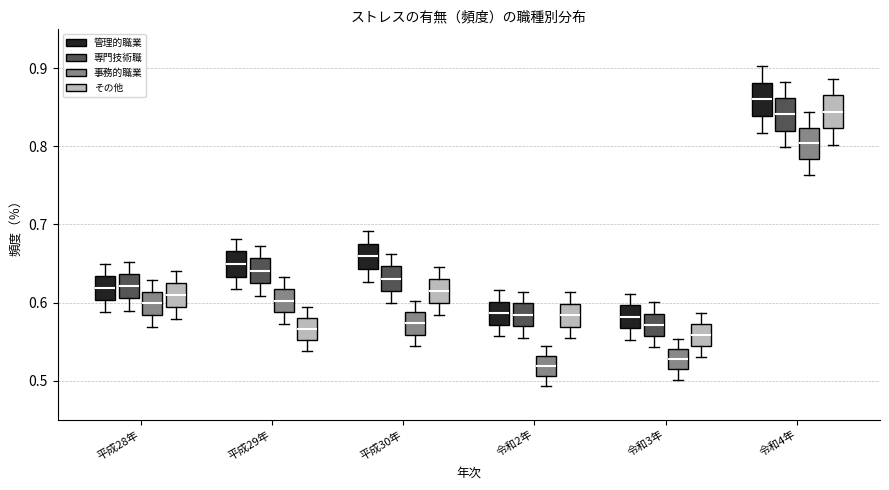

Reading left to right, read every box against the y-axis: the position of its median line, the range the box covers, and the ends of its whiskers. The values are not printed on the chart, so give them approximately, as read against the axis.

平成28年 (管理的職業): median 0.62, box 0.60 to 0.63, whiskers 0.59 to 0.65
平成28年 (専門技術職): median 0.62, box 0.61 to 0.64, whiskers 0.59 to 0.65
平成28年 (事務的職業): median 0.60, box 0.58 to 0.61, whiskers 0.57 to 0.63
平成28年 (その他): median 0.61, box 0.59 to 0.63, whiskers 0.58 to 0.64
平成29年 (管理的職業): median 0.65, box 0.63 to 0.67, whiskers 0.62 to 0.68
平成29年 (専門技術職): median 0.64, box 0.62 to 0.66, whiskers 0.61 to 0.67
平成29年 (事務的職業): median 0.60, box 0.59 to 0.62, whiskers 0.57 to 0.63
平成29年 (その他): median 0.57, box 0.55 to 0.58, whiskers 0.54 to 0.59
平成30年 (管理的職業): median 0.66, box 0.64 to 0.68, whiskers 0.63 to 0.69
平成30年 (専門技術職): median 0.63, box 0.62 to 0.65, whiskers 0.60 to 0.66
平成30年 (事務的職業): median 0.57, box 0.56 to 0.59, whiskers 0.54 to 0.60
平成30年 (その他): median 0.62, box 0.60 to 0.63, whiskers 0.58 to 0.65
令和2年 (管理的職業): median 0.59, box 0.57 to 0.60, whiskers 0.56 to 0.62
令和2年 (専門技術職): median 0.58, box 0.57 to 0.60, whiskers 0.56 to 0.61
令和2年 (事務的職業): median 0.52, box 0.51 to 0.53, whiskers 0.49 to 0.54
令和2年 (その他): median 0.58, box 0.57 to 0.60, whiskers 0.55 to 0.61
令和3年 (管理的職業): median 0.58, box 0.57 to 0.60, whiskers 0.55 to 0.61
令和3年 (専門技術職): median 0.57, box 0.56 to 0.59, whiskers 0.54 to 0.60
令和3年 (事務的職業): median 0.53, box 0.51 to 0.54, whiskers 0.50 to 0.55
令和3年 (その他): median 0.56, box 0.54 to 0.57, whiskers 0.53 to 0.59
令和4年 (管理的職業): median 0.86, box 0.84 to 0.88, whiskers 0.82 to 0.90
令和4年 (専門技術職): median 0.84, box 0.82 to 0.86, whiskers 0.80 to 0.88
令和4年 (事務的職業): median 0.80, box 0.78 to 0.82, whiskers 0.76 to 0.84
令和4年 (その他): median 0.84, box 0.82 to 0.87, whiskers 0.80 to 0.89